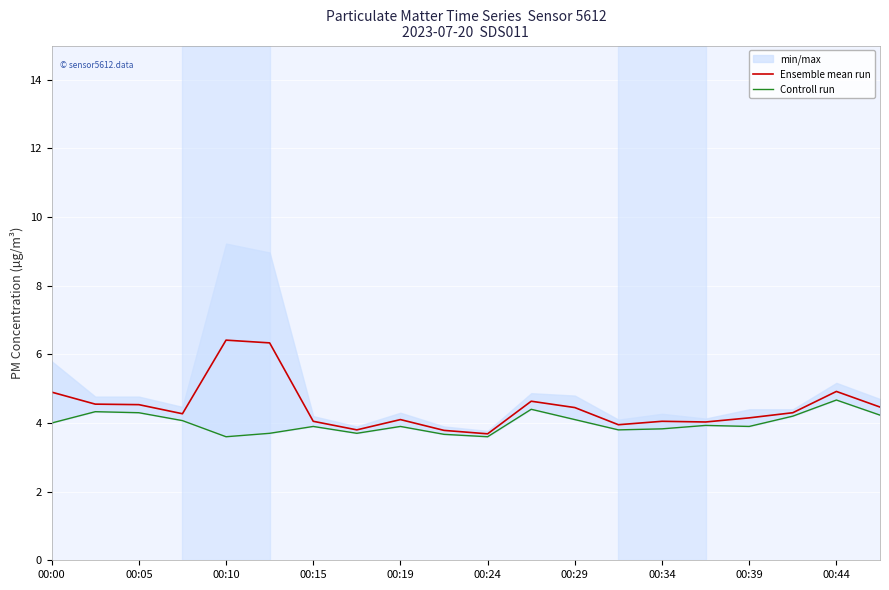

What is the maximum value for Ensemble mean run?

6.4